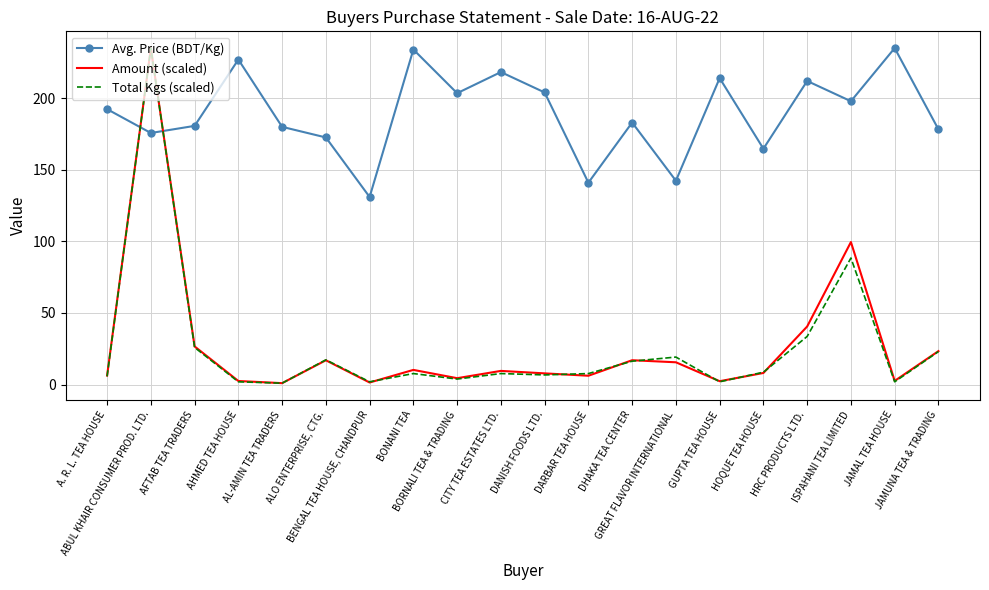

True or false: Avg. Price (BDT/Kg) has more than 0 points higher than both neighbors.

True